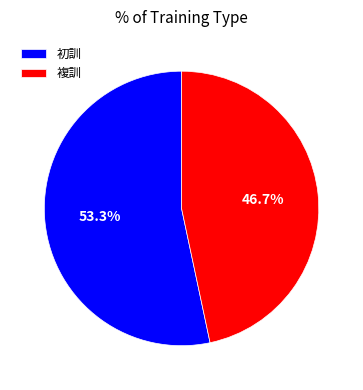

True or false: 初訓 accounts for 53% of the total.

True